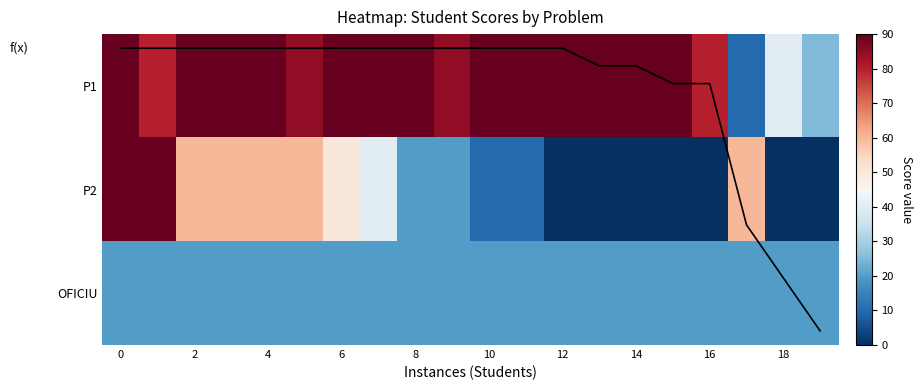

What is the maximum value shown in the chart?

90